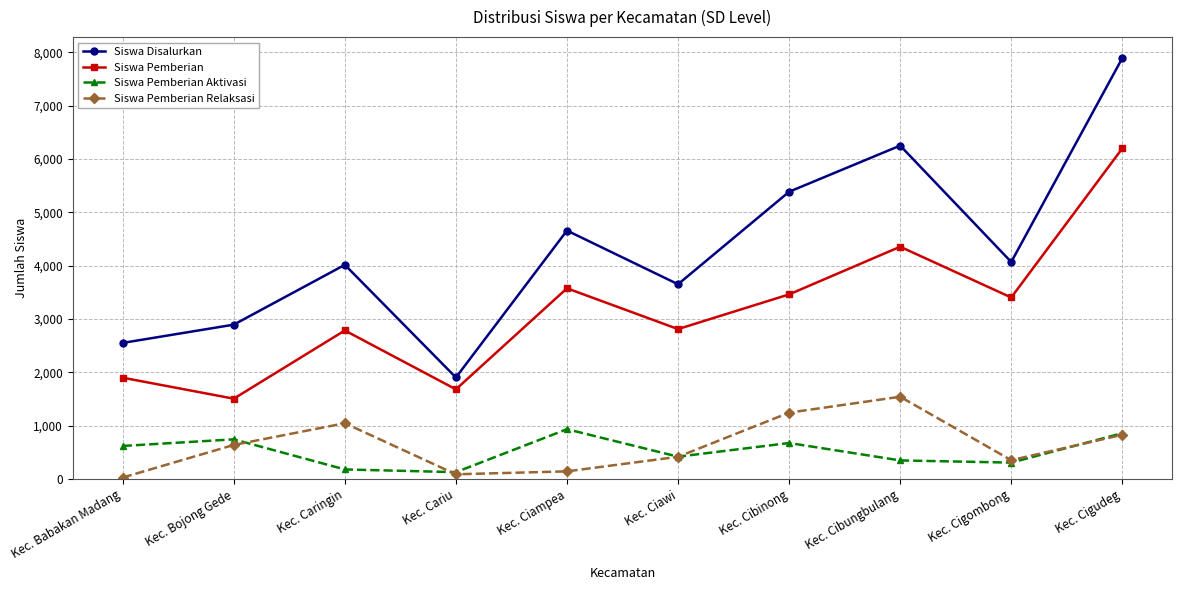

What is the highest value of the Siswa Pemberian Aktivasi series?

936